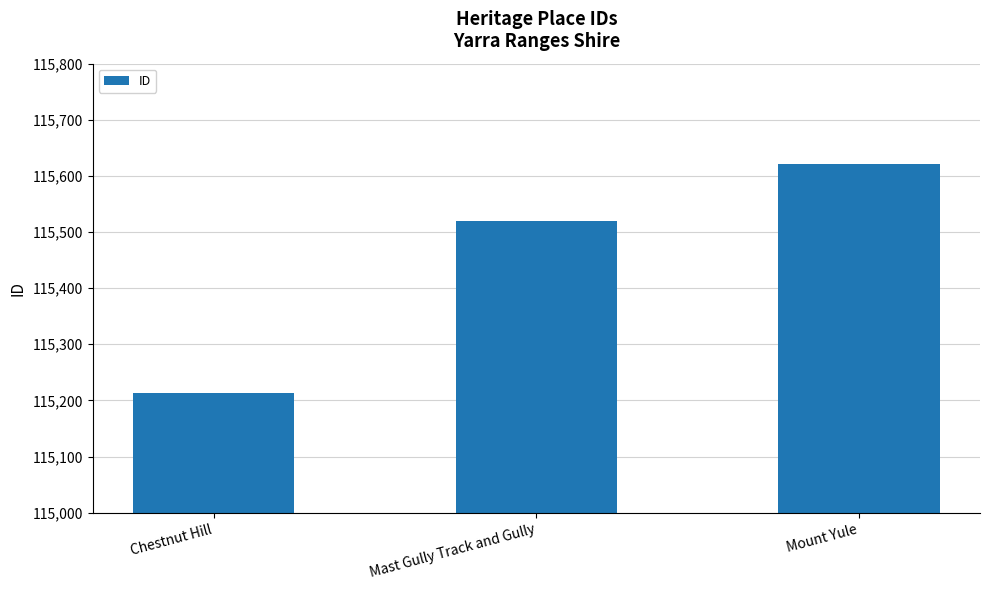

Reading left to right, list all the values displayed in this chart.

Chestnut Hill=115214	Mast Gully Track and Gully=115520	Mount Yule=115621